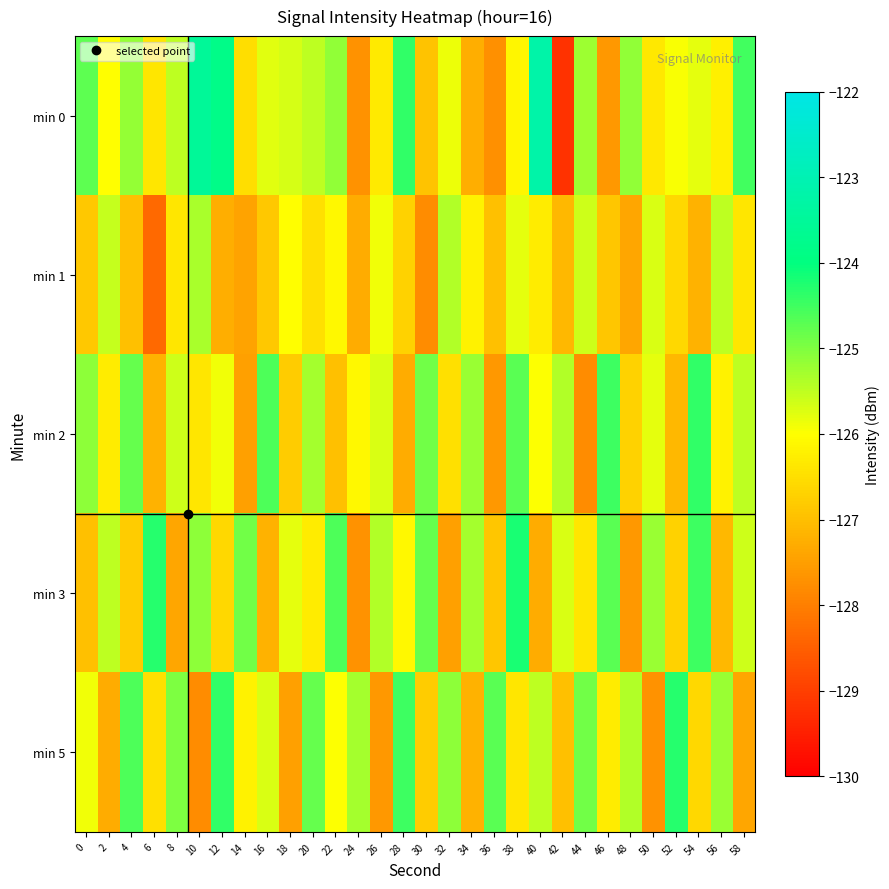

What is the total value across all series at 40?

-628.3